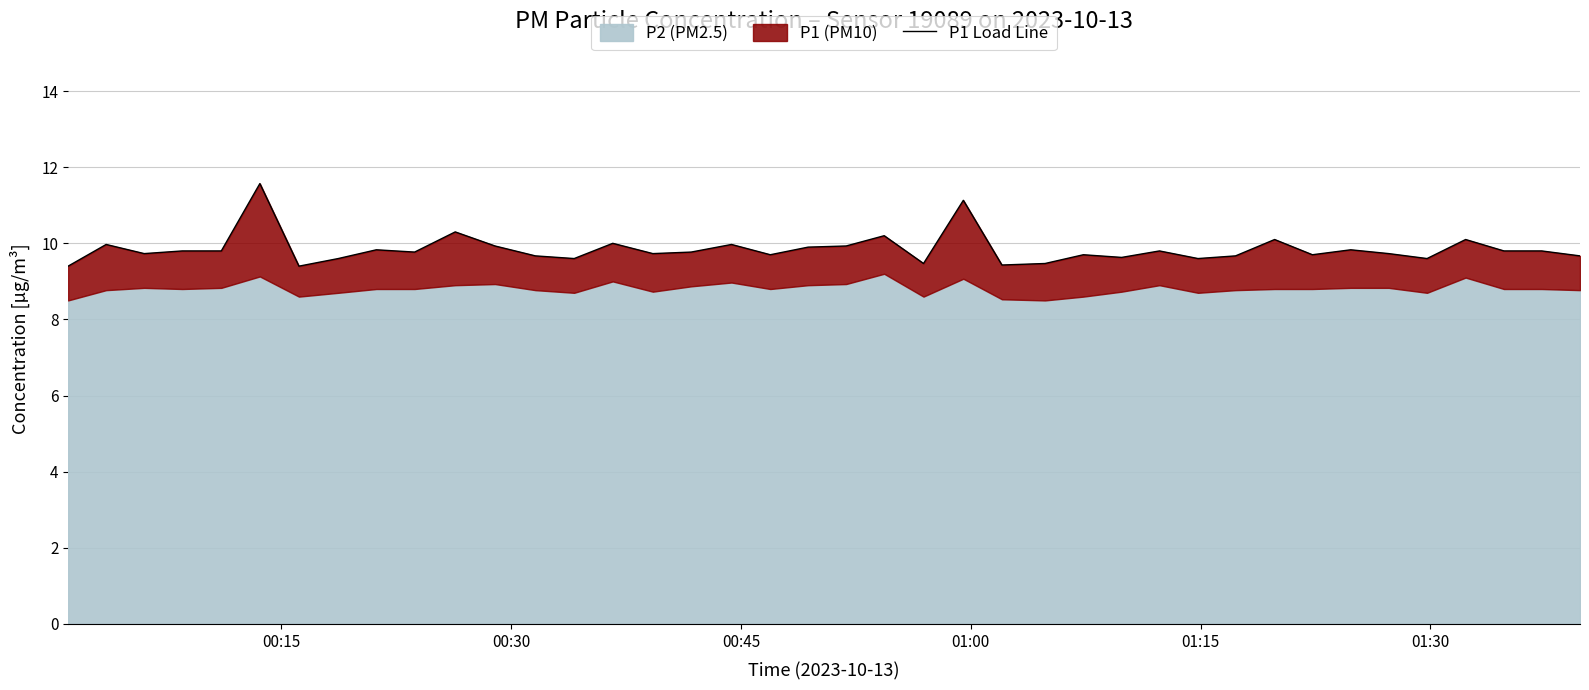

How many interior local peaks (higher than both neighbors) does the data have?

13